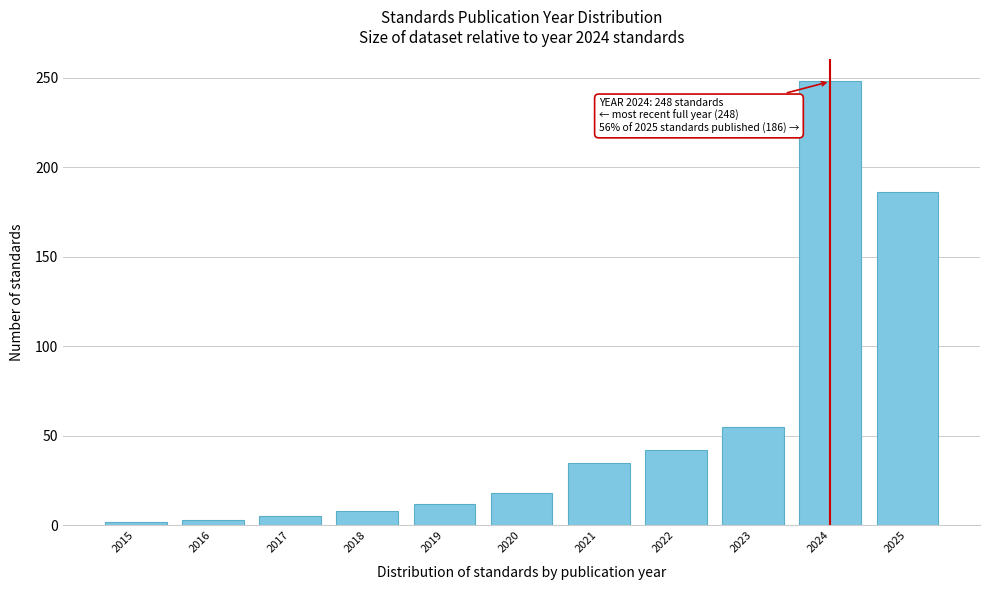

Is it true that the value at 2022 is 13?

False